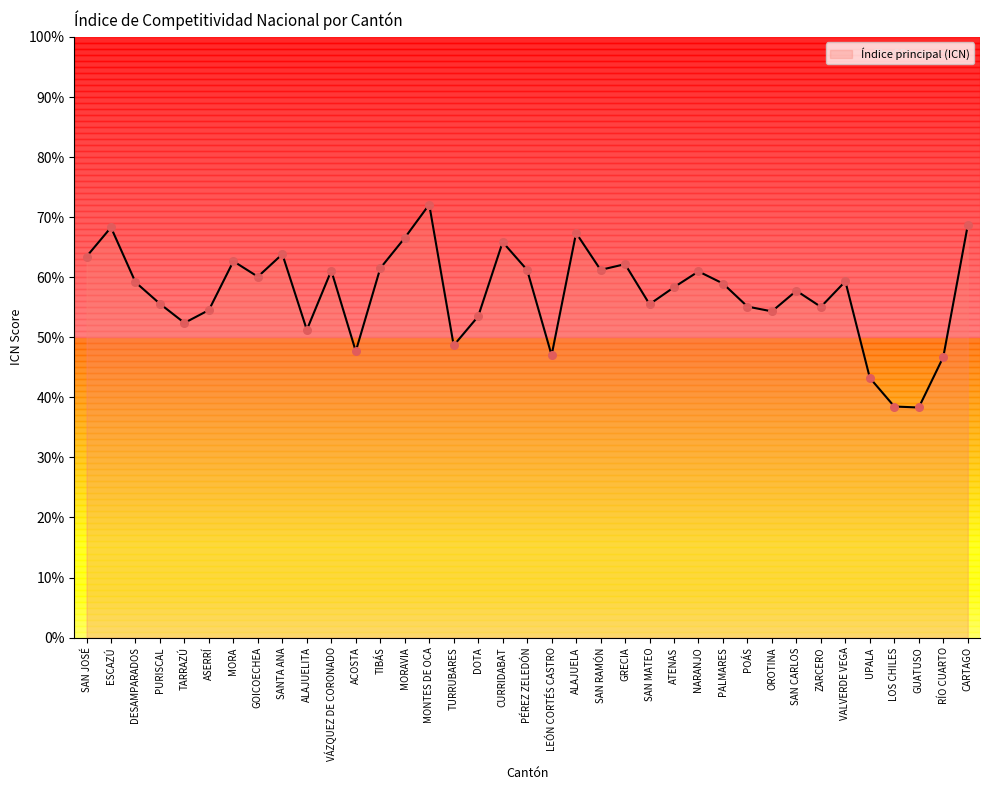

What is the change in value from OROTINA to UPALA?

-11.1